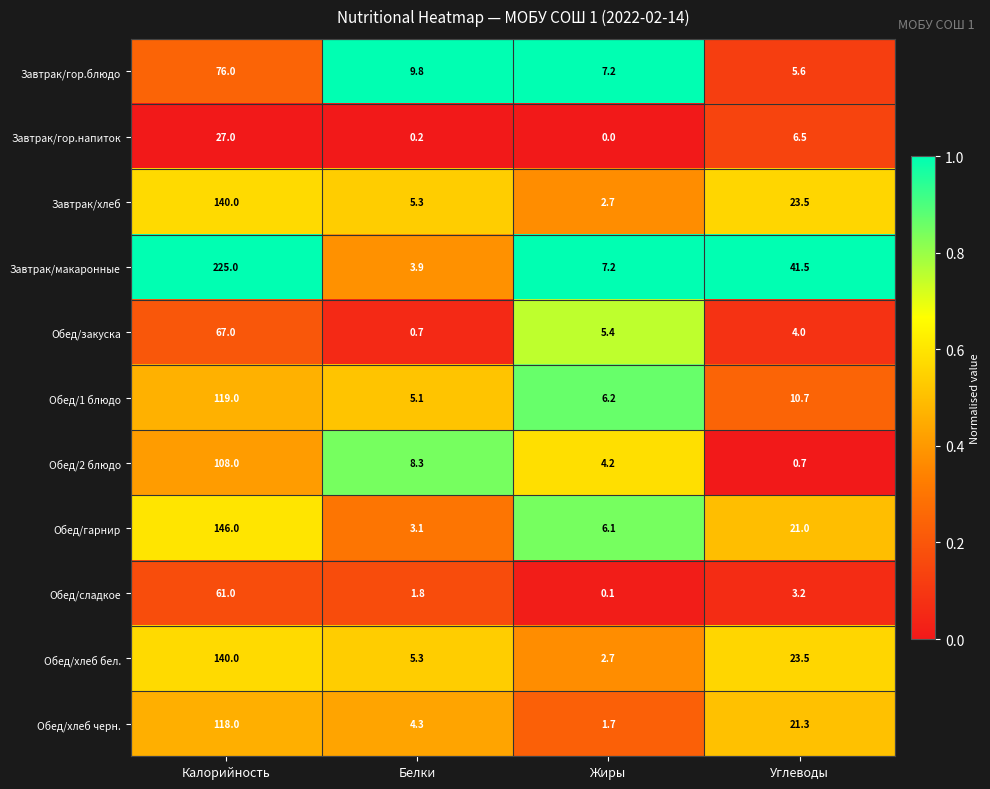

True or false: Завтрак/гор.блюдо has a value of 76.0 at Калорийность.

True